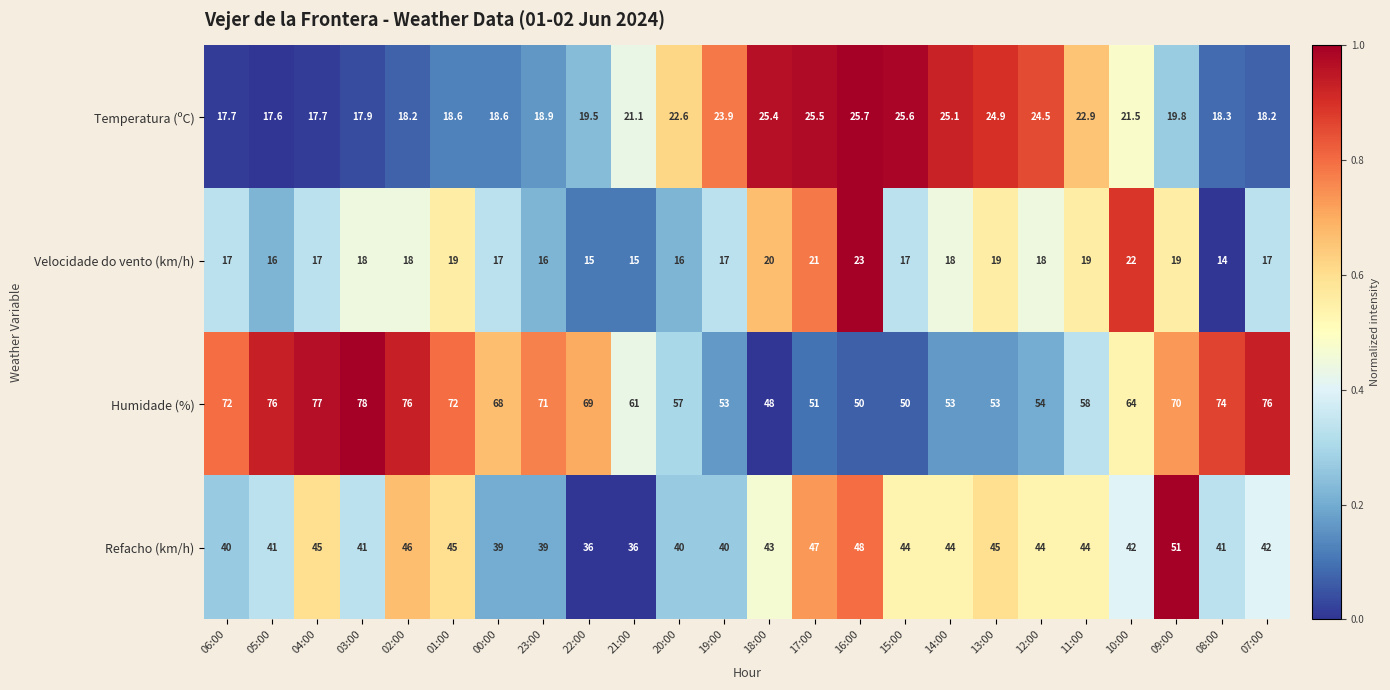

At which category is the sum across all series the highest?

09:00